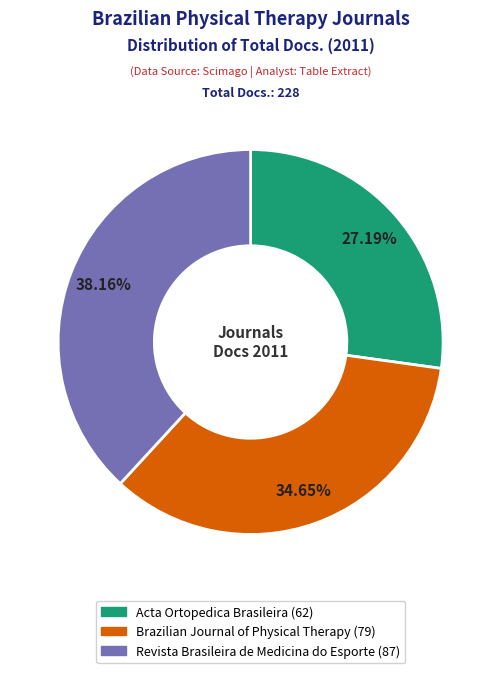

The Acta Ortopedica Brasileira slice represents 21% of the pie. True or false?

False